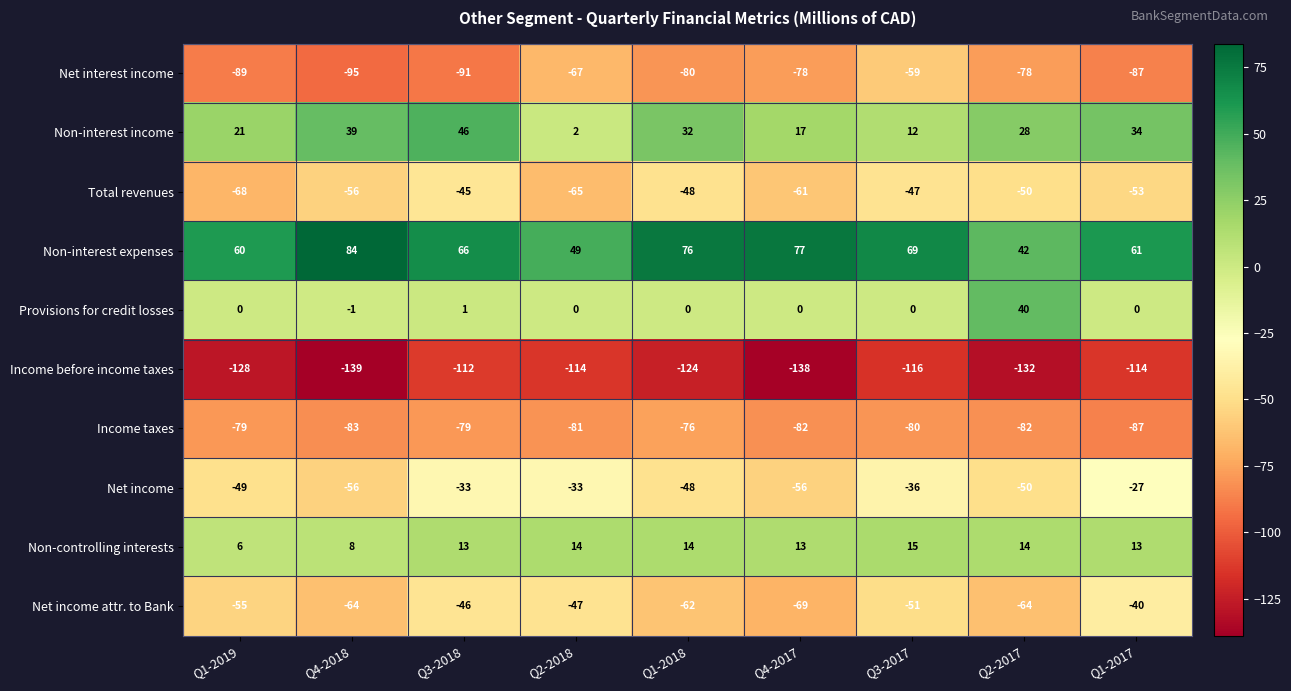

What is the total value across all series at Q1-2017?

-300